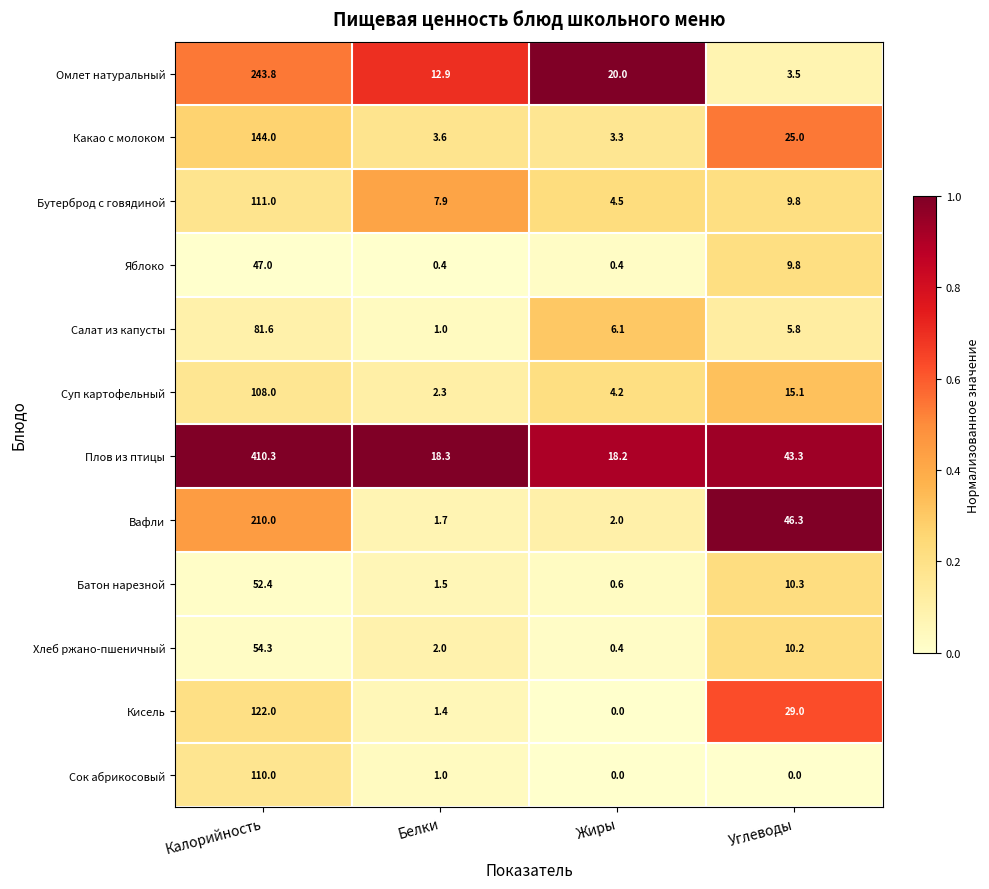

Rank the series by their maximum value, from lowest to highest.

Яблоко, Батон нарезной, Хлеб ржано-пшеничный, Салат из капусты, Суп картофельный, Сок абрикосовый, Бутерброд с говядиной, Кисель, Какао с молоком, Вафли, Омлет натуральный, Плов из птицы